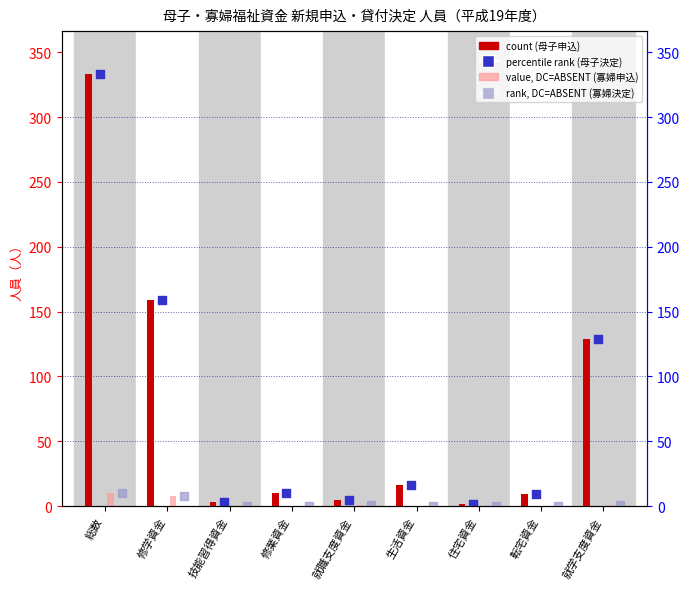

At which category is the sum across all series the highest?

総数